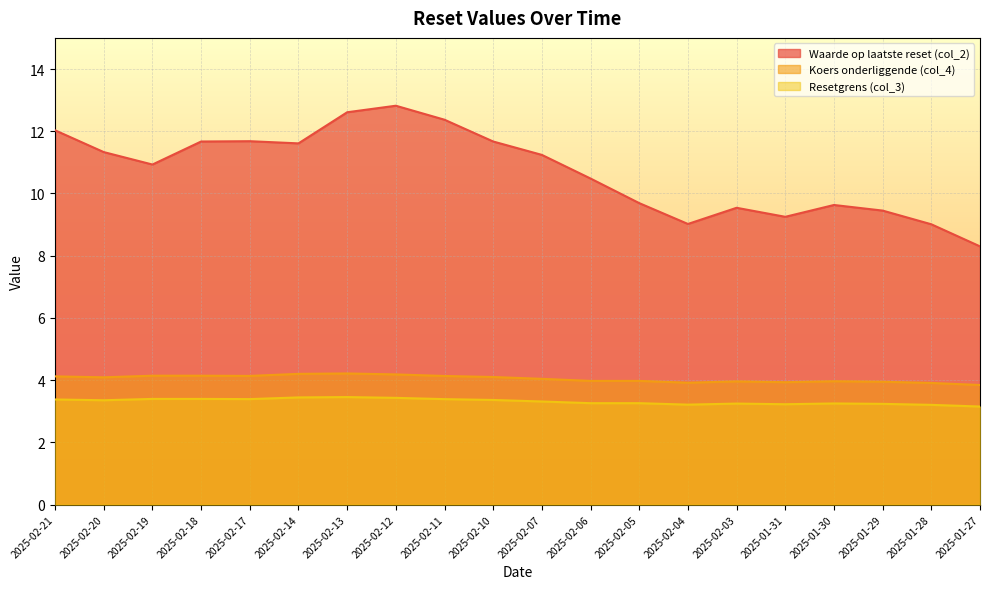

What is the spread (max minus min) of values at 2025-02-04?

5.8